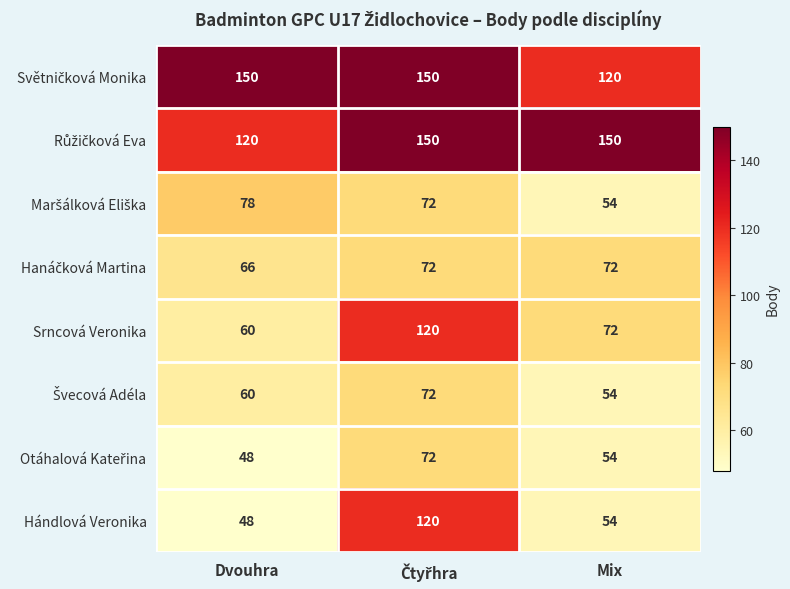

What is the difference between the highest and lowest values at Dvouhra?

102